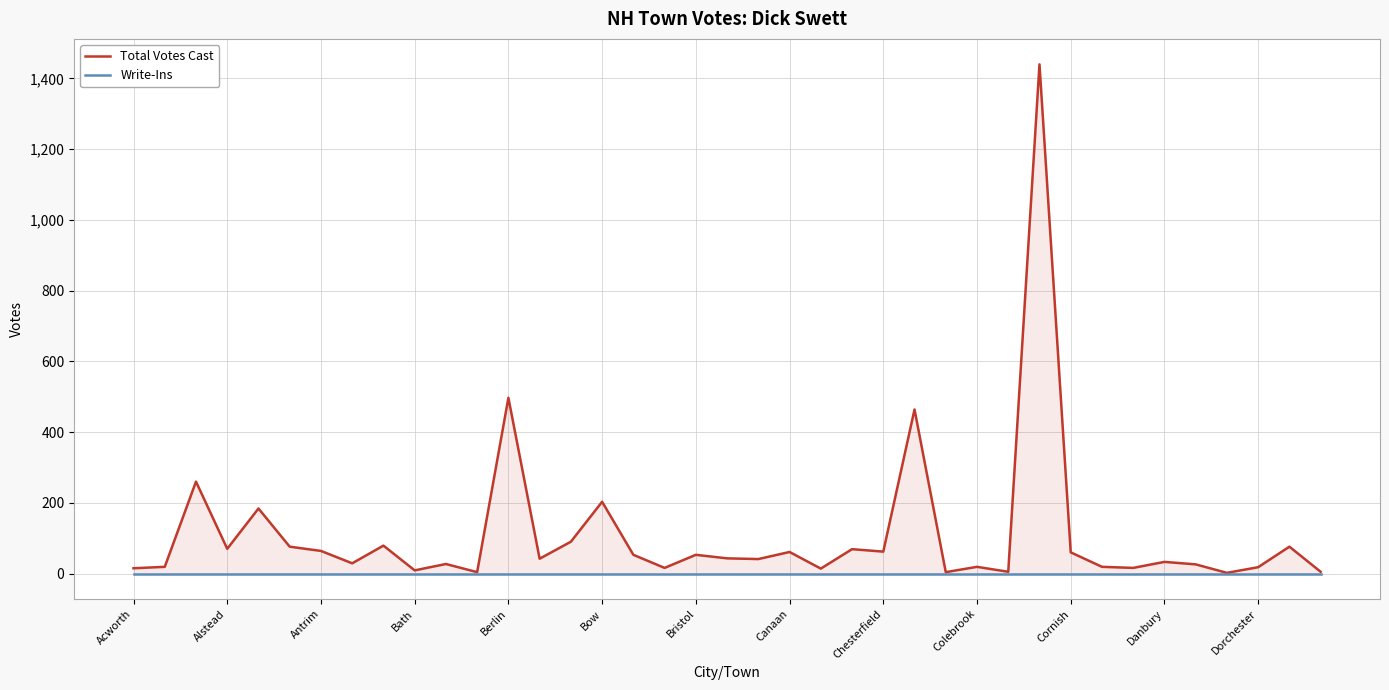

What is the total value across all series at 38?

5